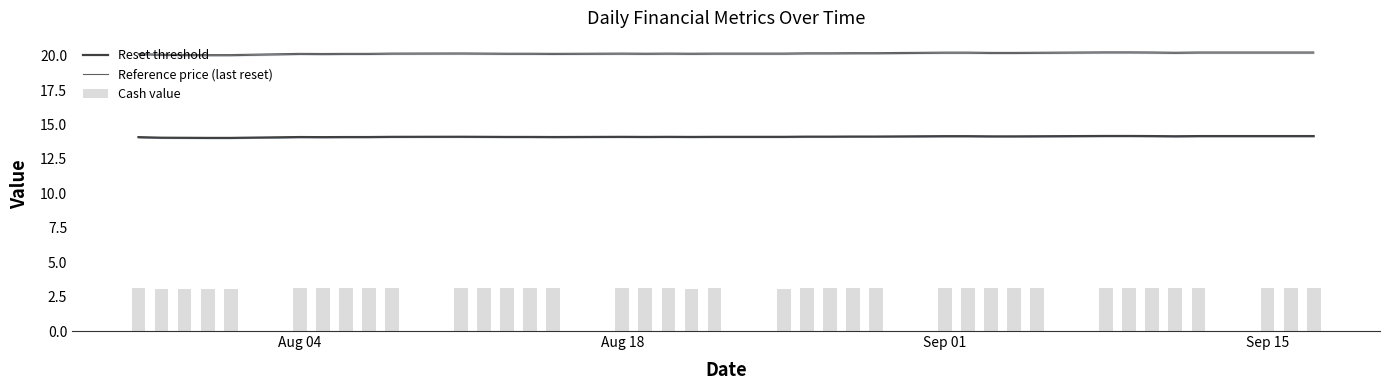

The Reset threshold series shows 20.6 at Sep 15. True or false?

False